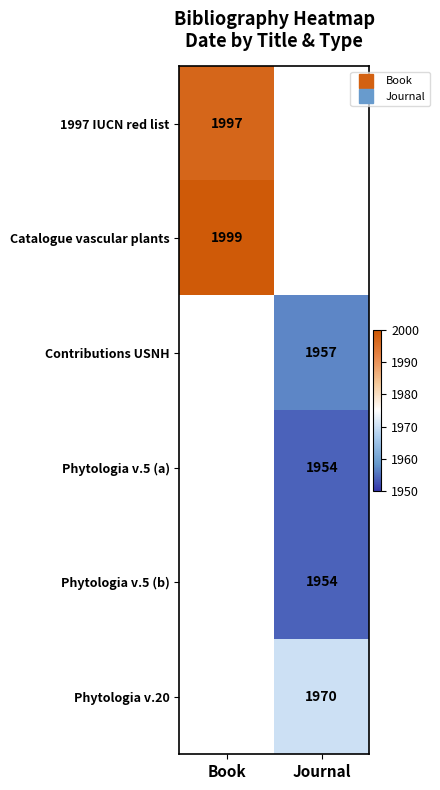

What is the minimum value for 1997 IUCN red list?

1997.0